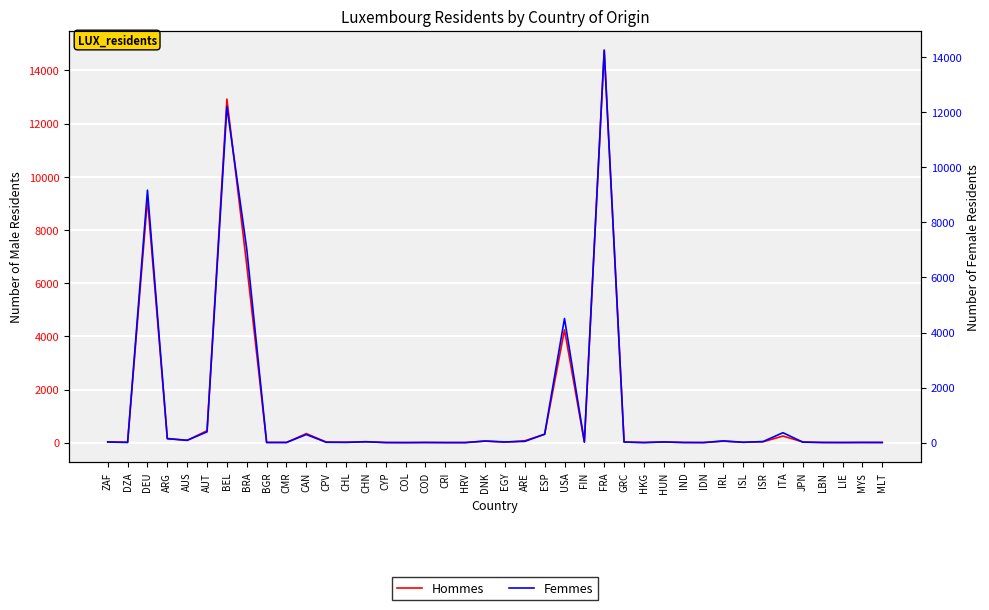

How many intersections are there between Femmes and Hommes?

19